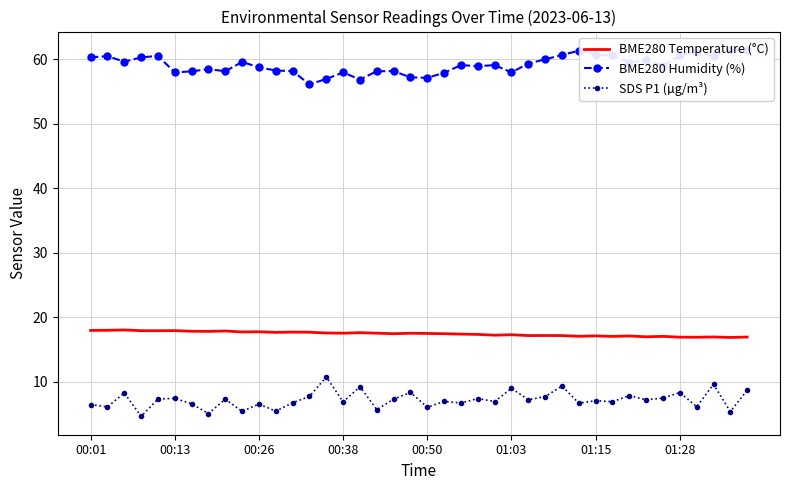

True or false: BME280 Temperature (°C) and BME280 Humidity (%) cross at least once.

False